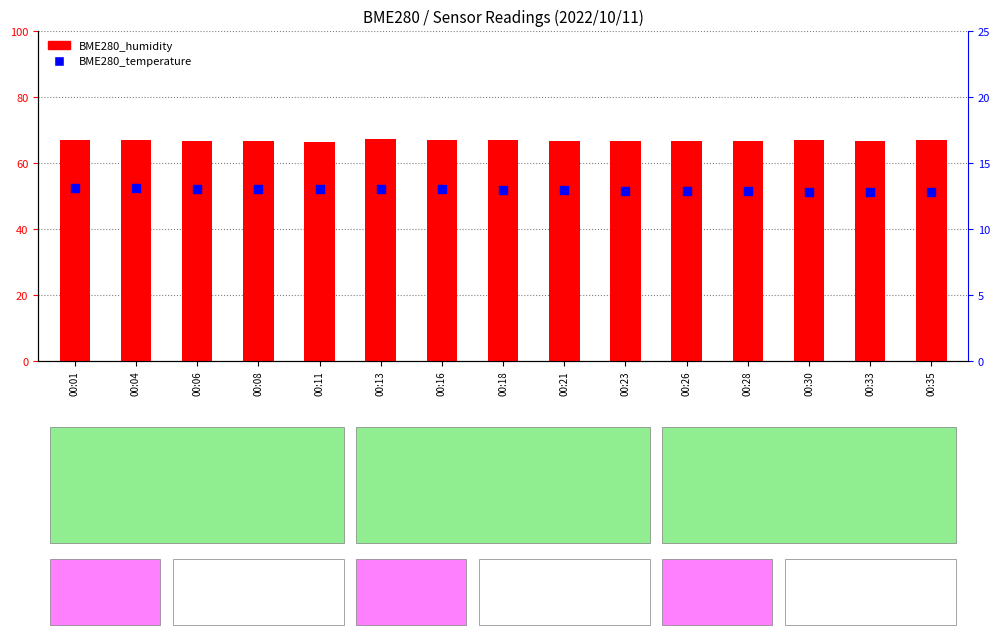

What are all the series names shown in the legend?

BME280_humidity, BME280_temperature